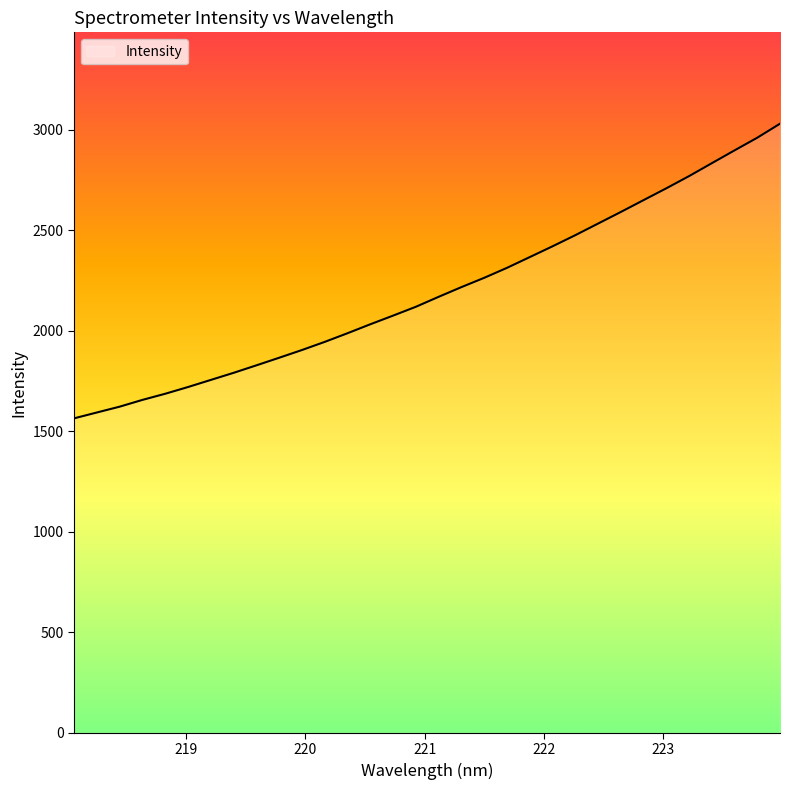

What is the difference between the maximum and minimum values?

1466.1